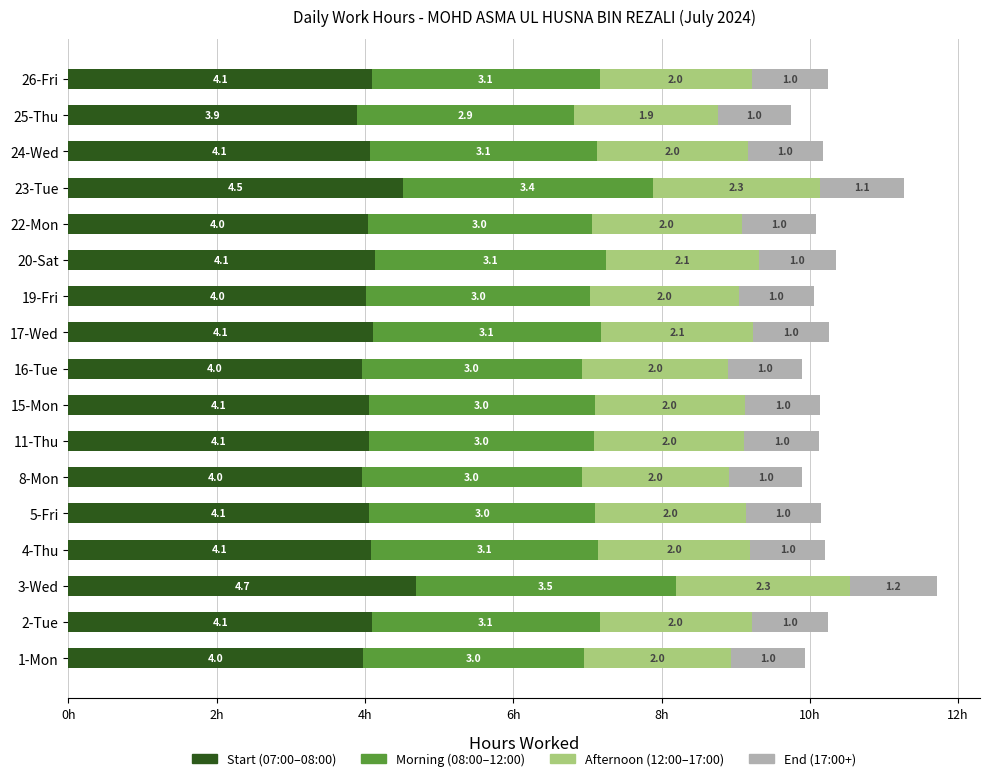

The Start (07:00–08:00) series shows 6.1 at 22-Mon. True or false?

False